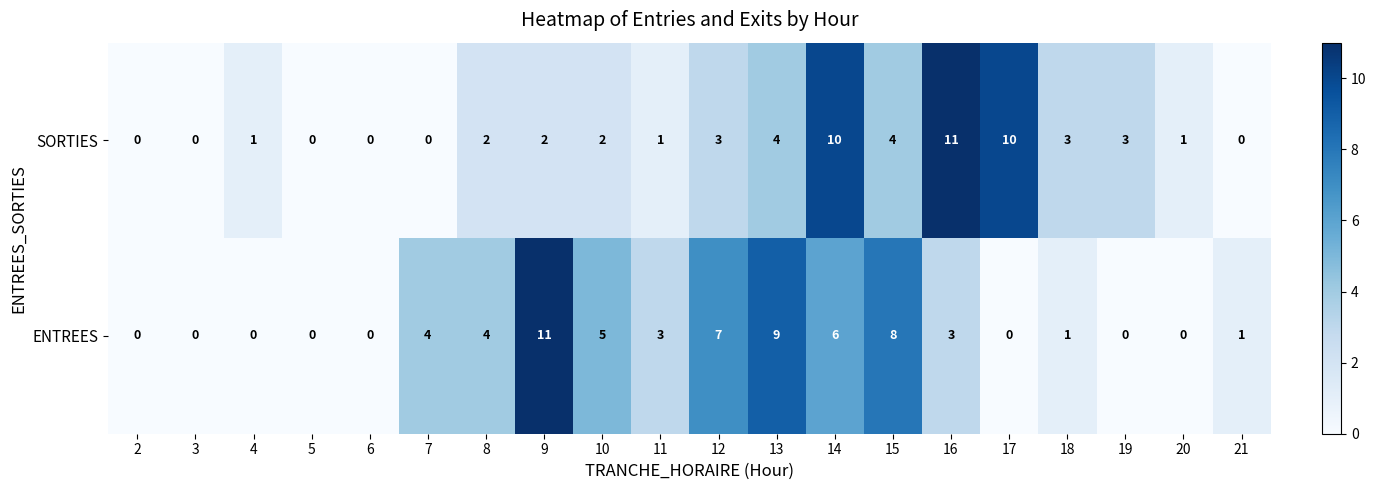

What is the total value across all series at 19?

3